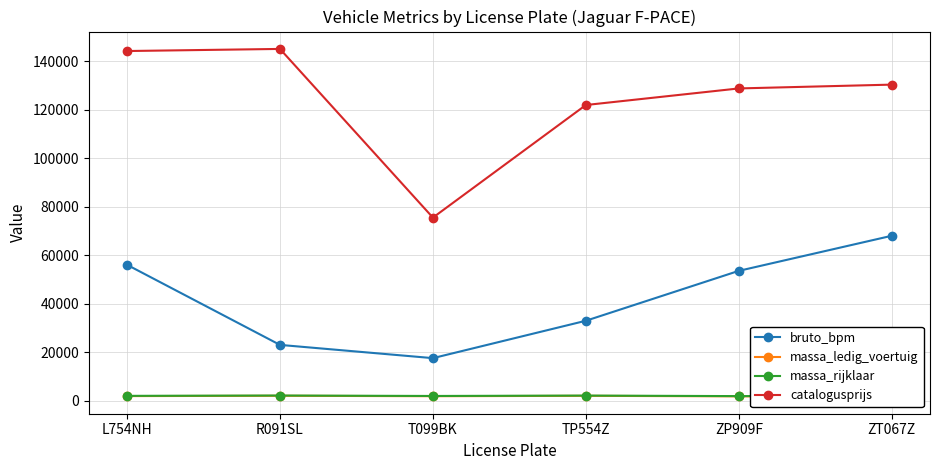

What is the value of the bruto_bpm point at the 1st from the left?

56020